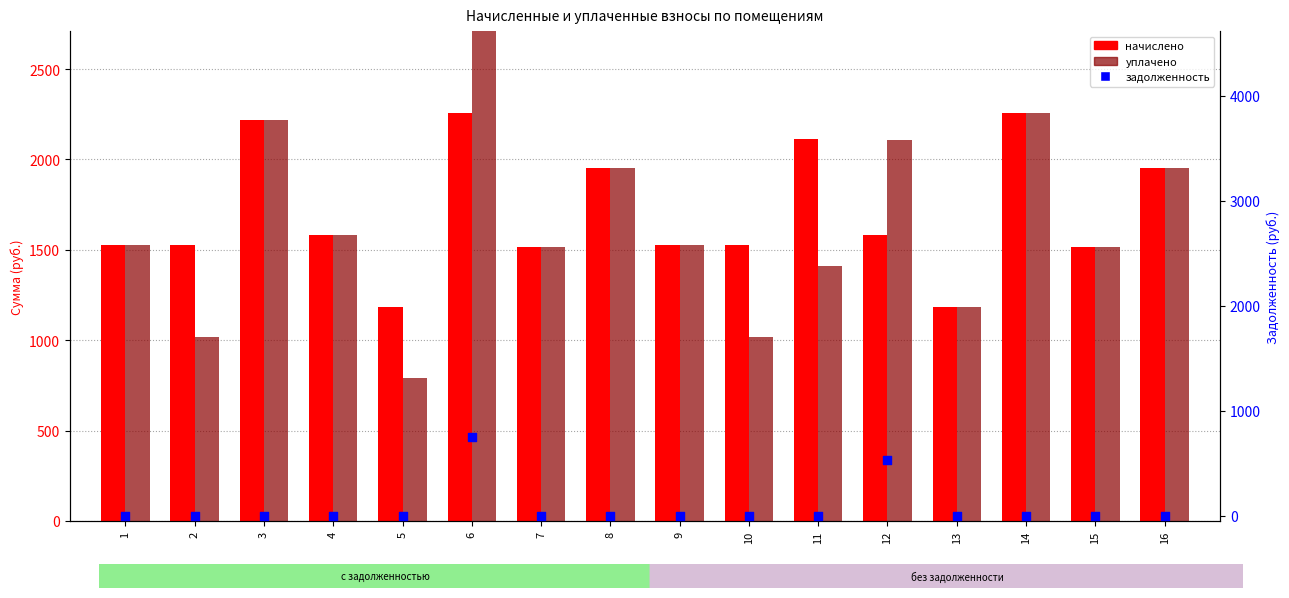

Which series reaches the minimum Y coordinate?

задолженность